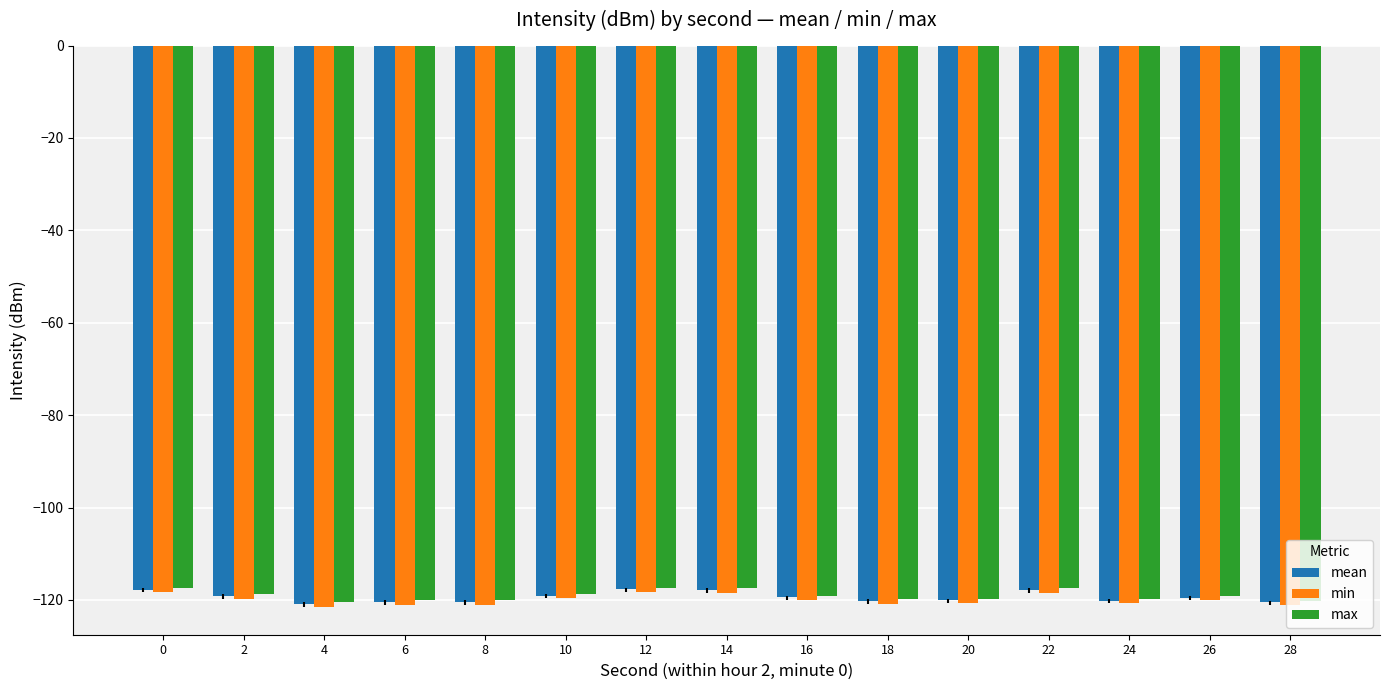

What is the spread (max minus min) of values at 28?

1.0